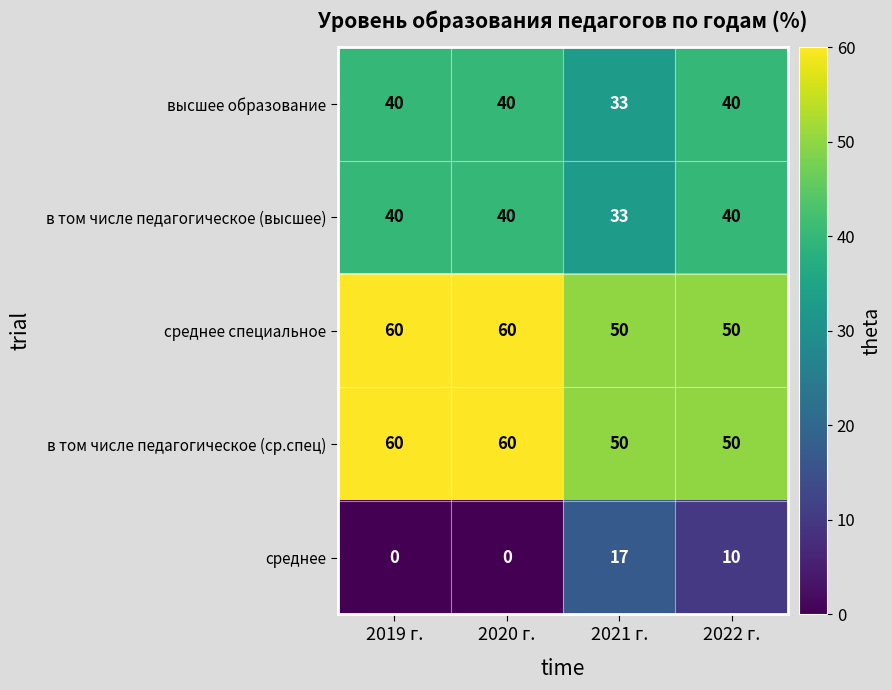

What is the maximum value shown in the chart?

60